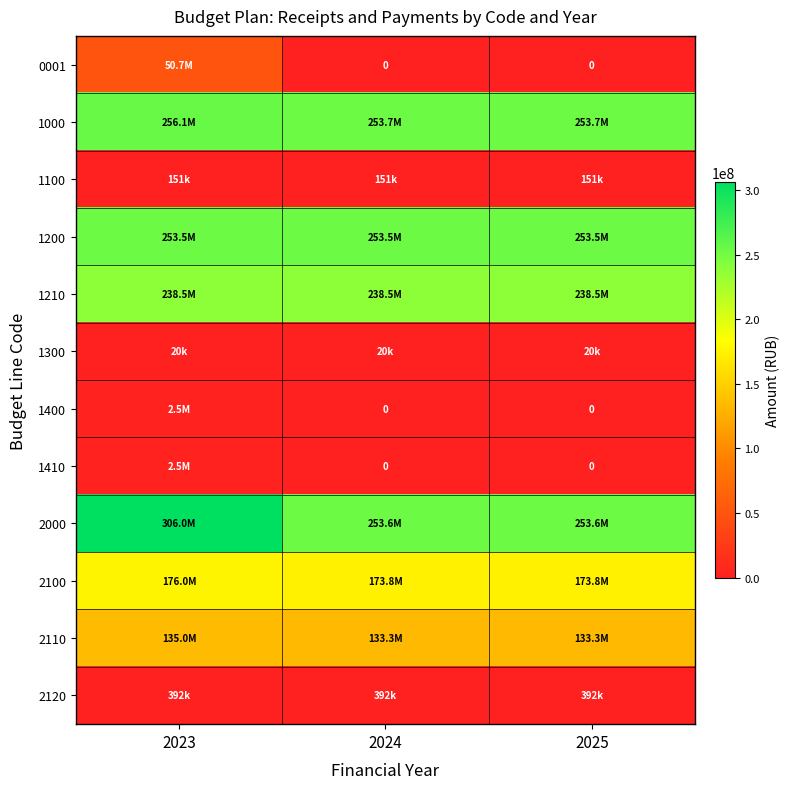

At which category is the sum across all series the highest?

2023